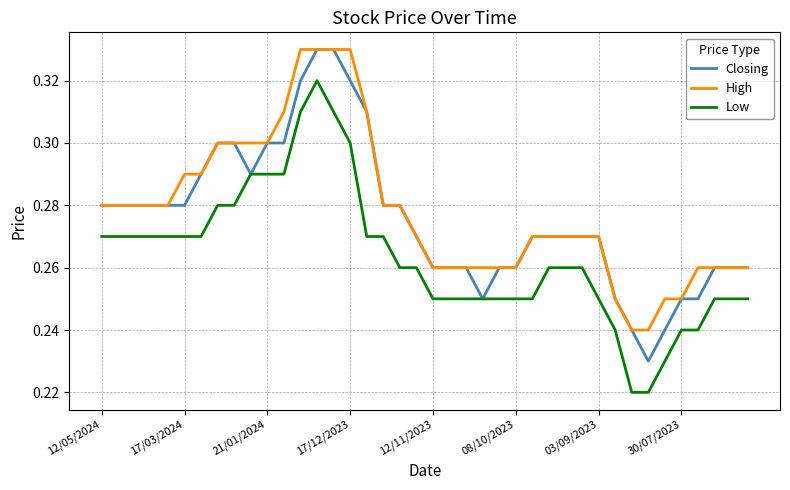

True or false: Low and High intersect in this chart.

False